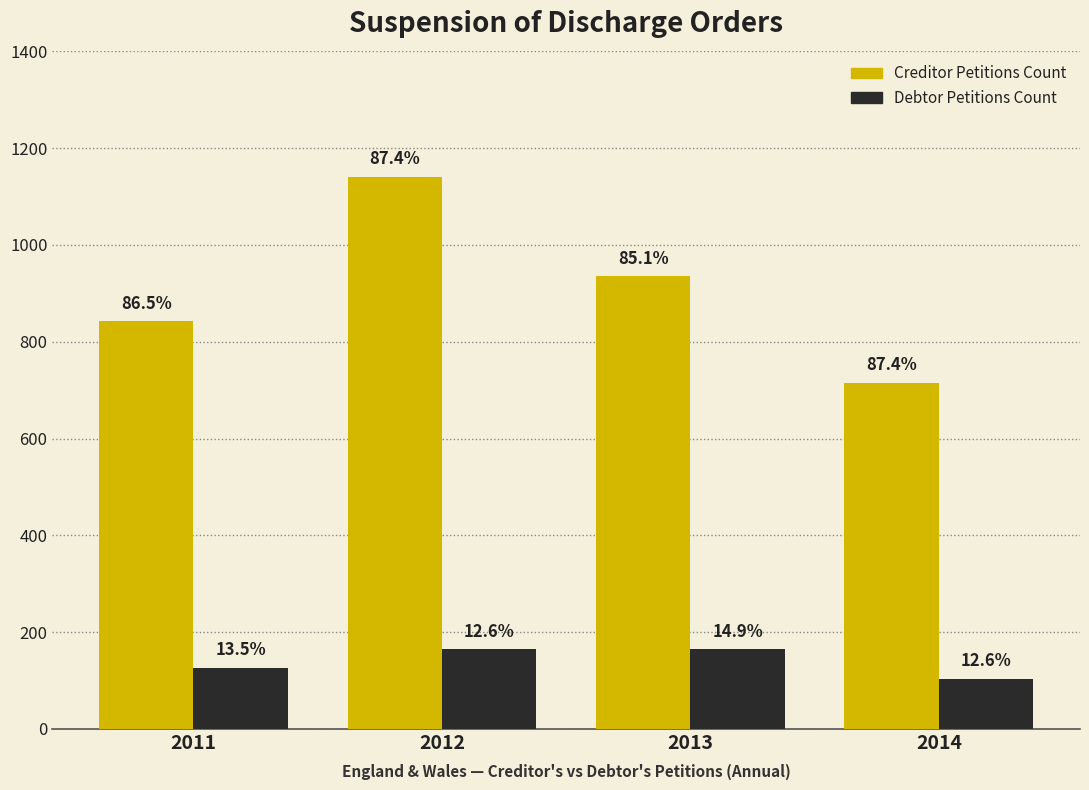

What are all the series names shown in the legend?

Creditor Petitions Count, Debtor Petitions Count